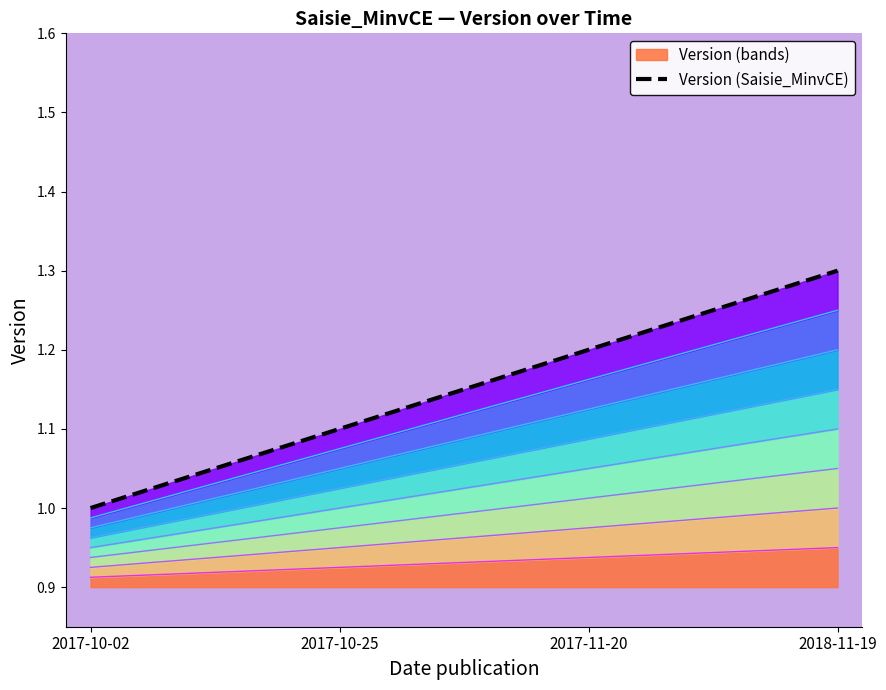

How many values are between 1 and 2?

4